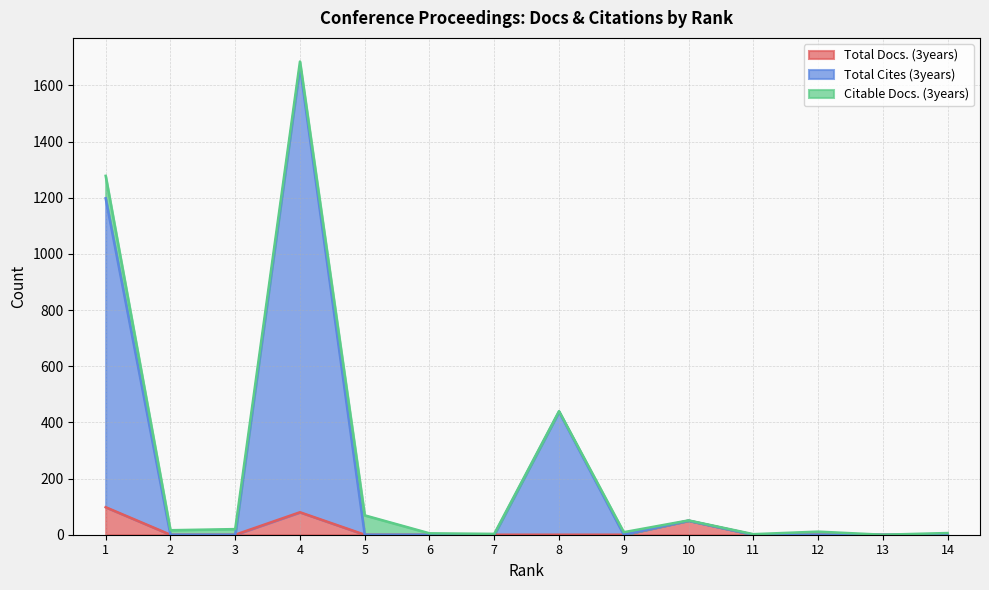

True or false: Total Cites (3years) and Total Docs. (3years) cross at least once.

False